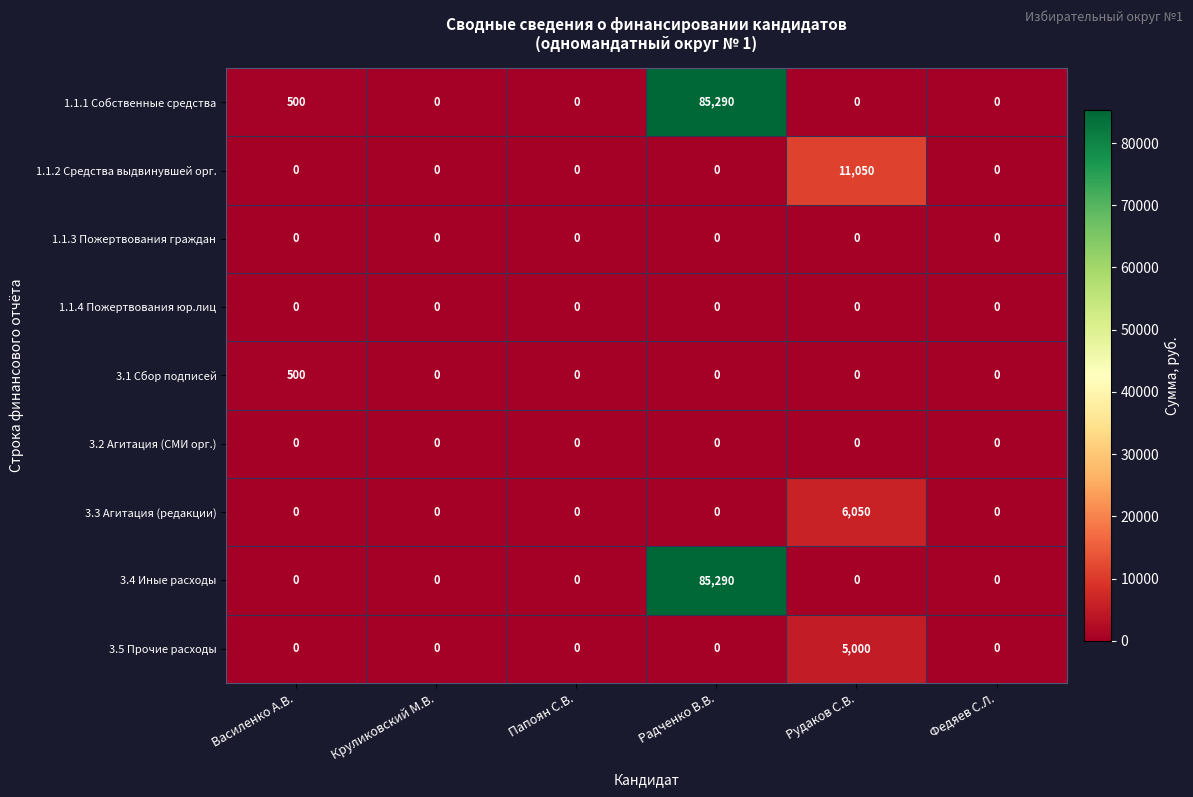

What is the sum of the 1.1.2 Средства выдвинувшей орг. values at Федяев С.Л. and Рудаков С.В.?

11050